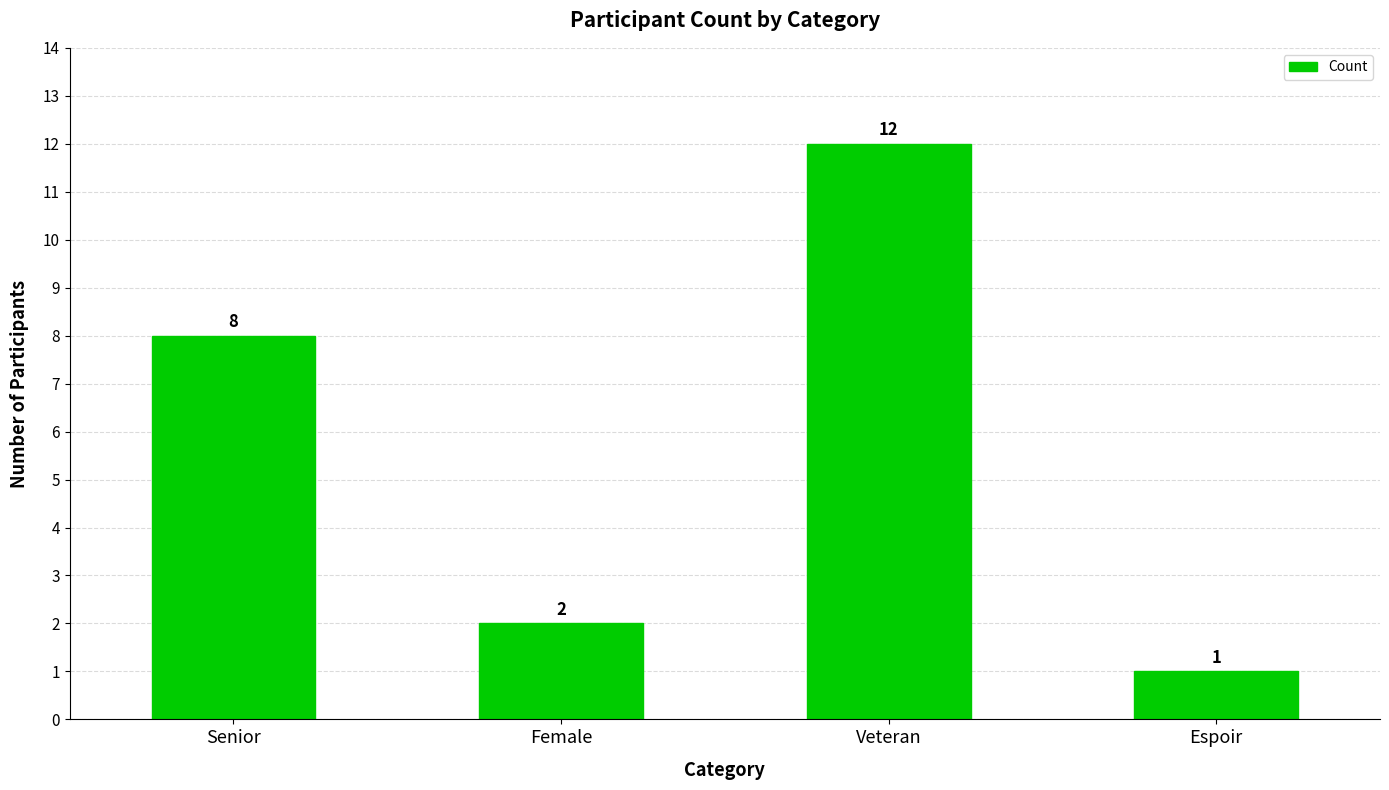

What is the label of the 2nd bar from the right?

Veteran